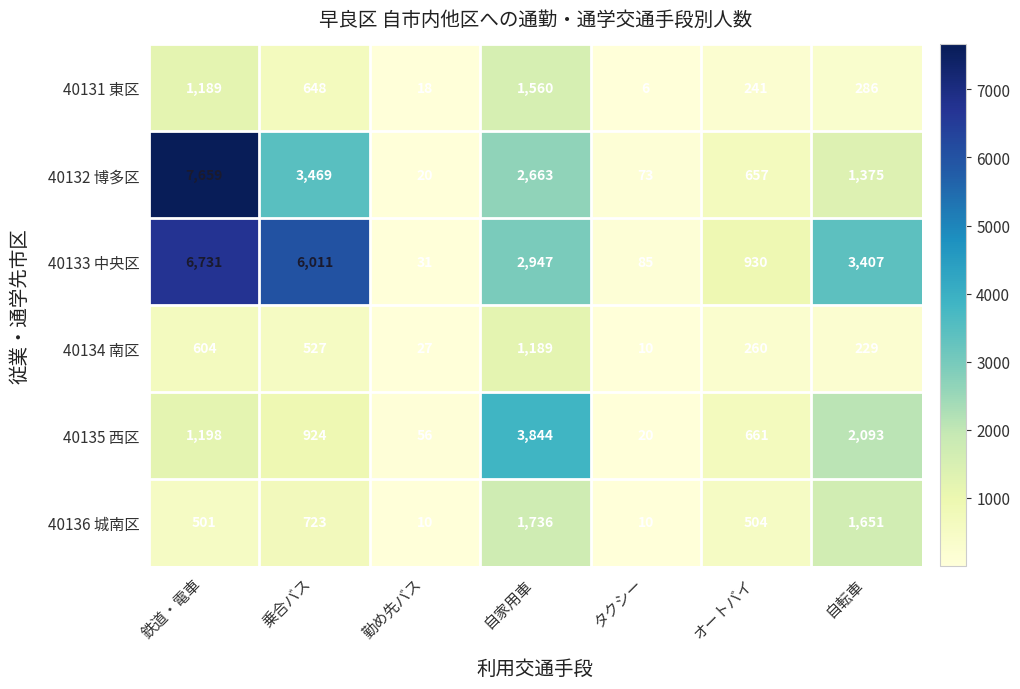

True or false: 40132 博多区 has a value of 73 at タクシー.

True